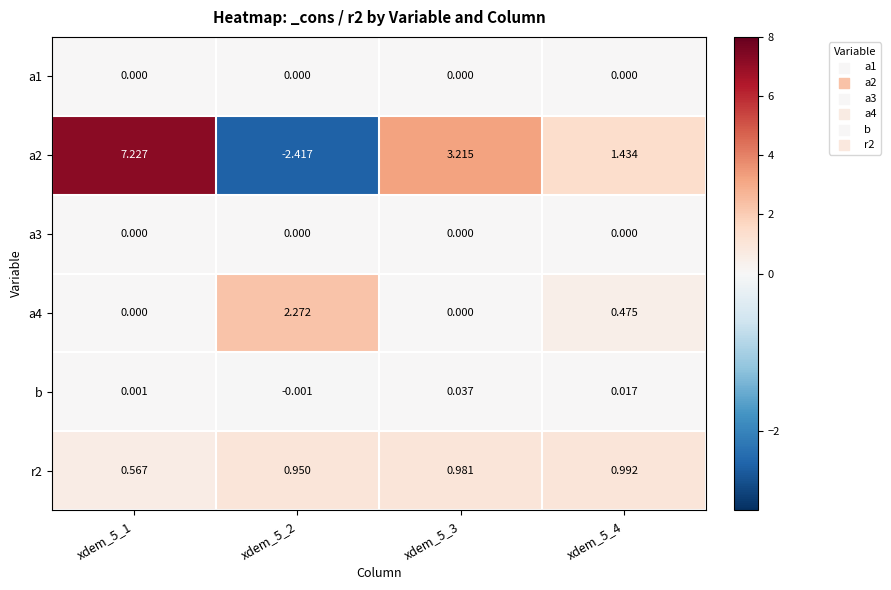

What is the greatest value displayed?

7.2